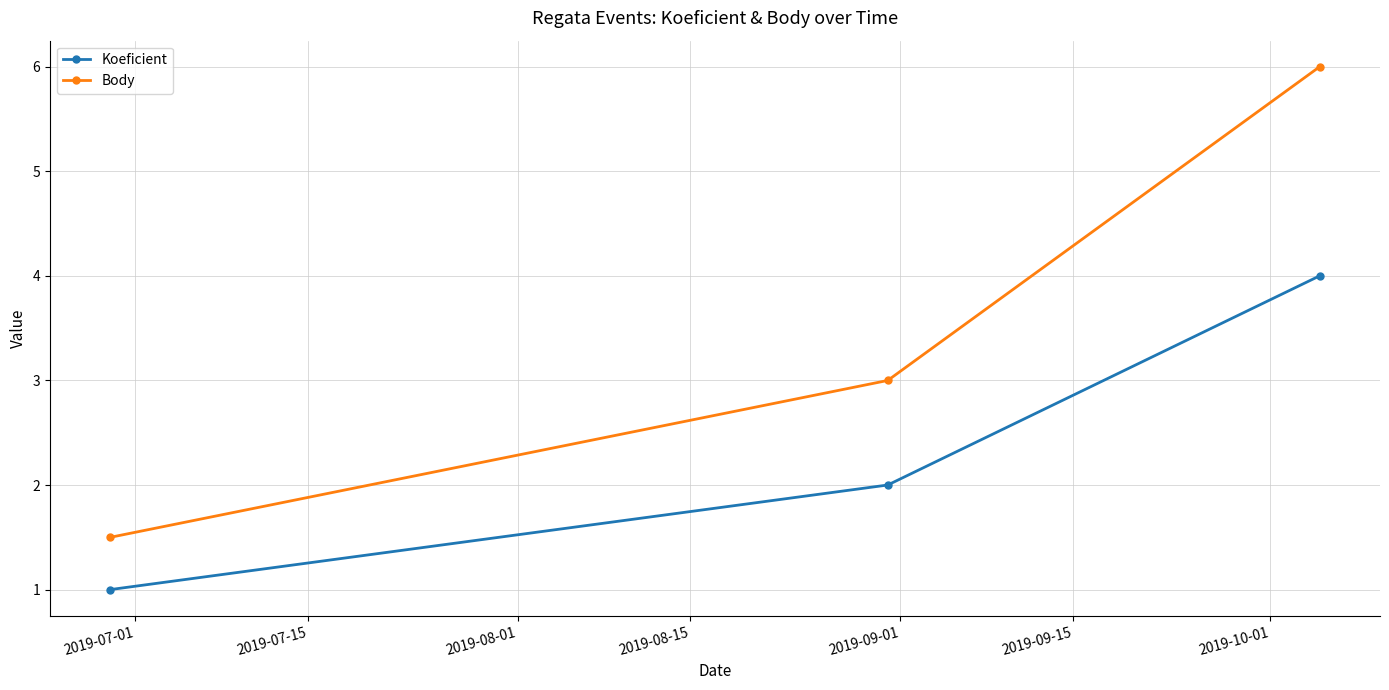

What is the lowest value of the Koeficient series?

1.0